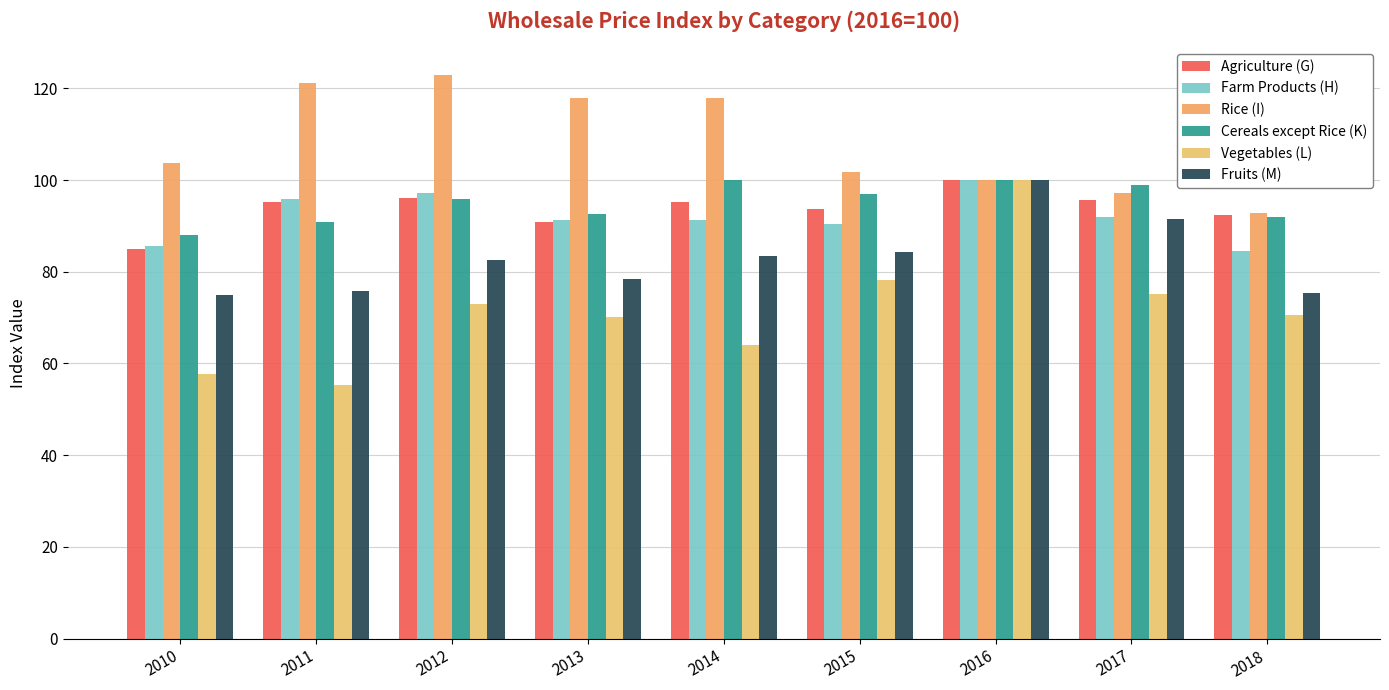

Rank the series at 2016 from lowest to highest value.

Agriculture (G), Farm Products (H), Rice (I), Cereals except Rice (K), Vegetables (L), Fruits (M)